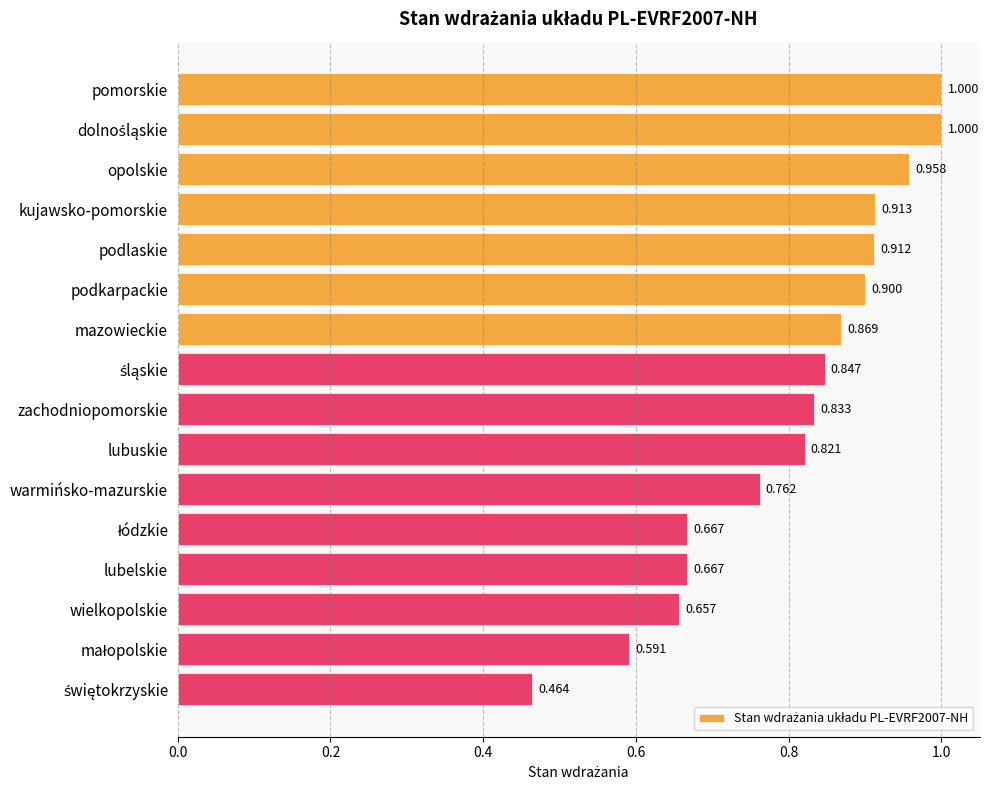

What is the label of the 16th bar from the bottom?

pomorskie